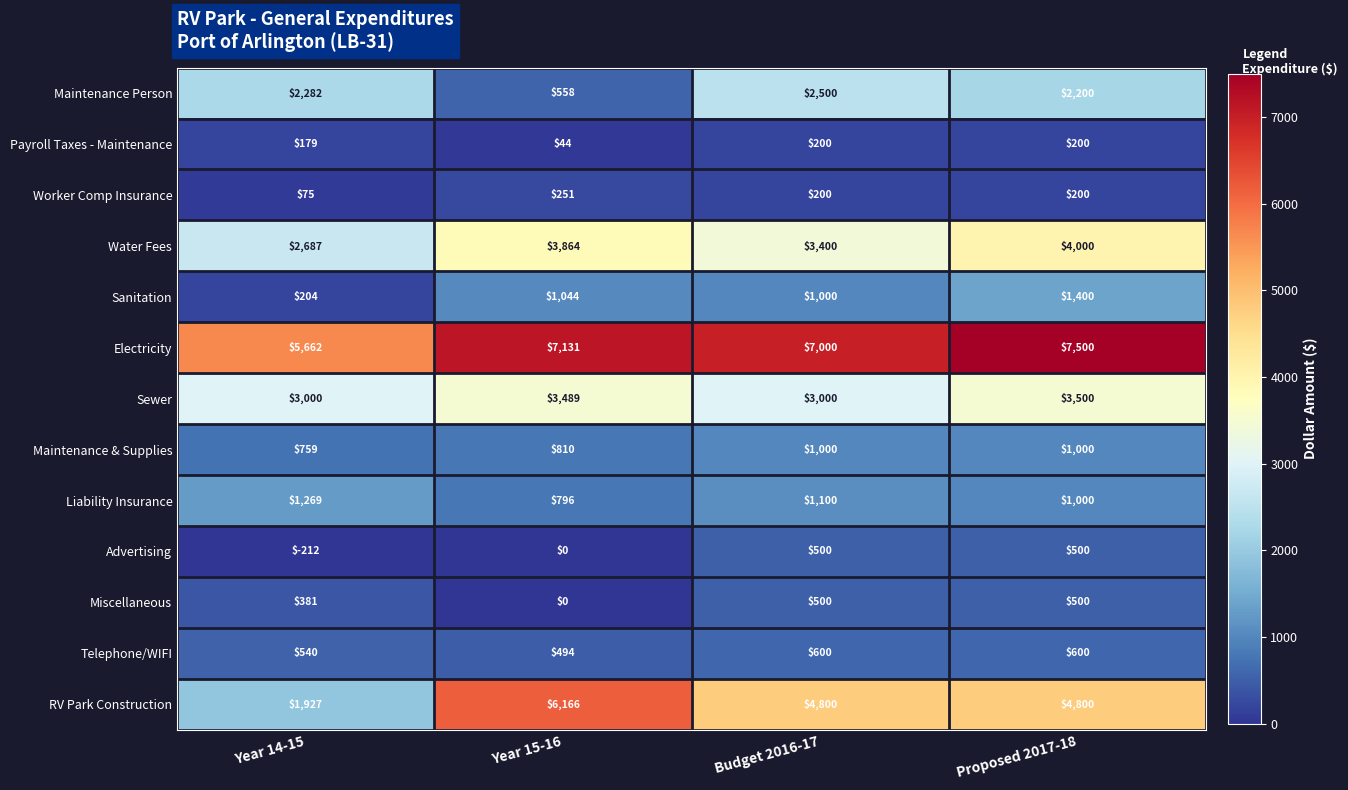

What is the total value across all series at Year 15-16?

24647